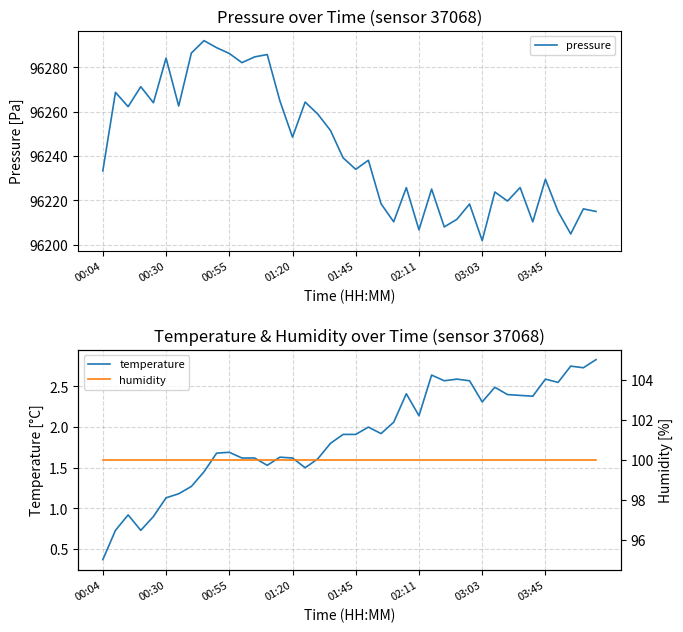

Which category has the lowest value in the temperature series?

00:04